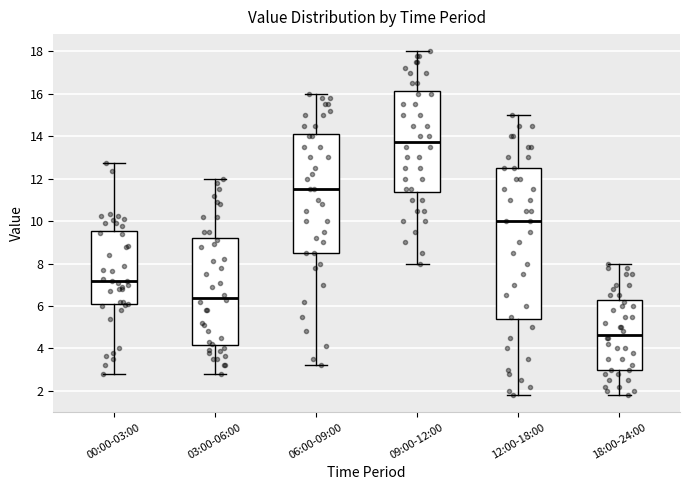

Which box has the highest median line?

09:00-12:00